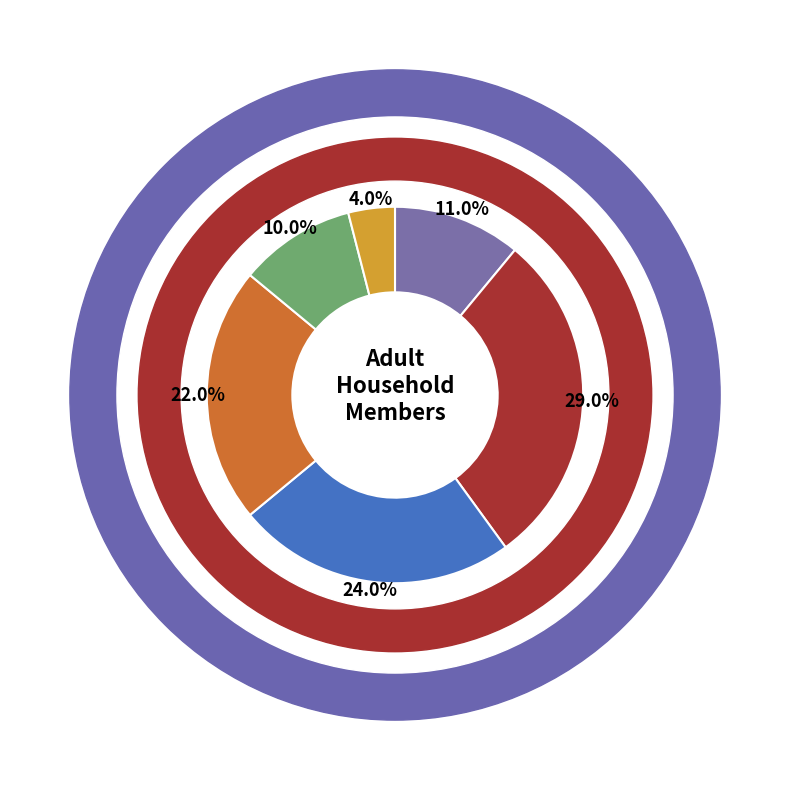

Count the number of slices in the pie.

6